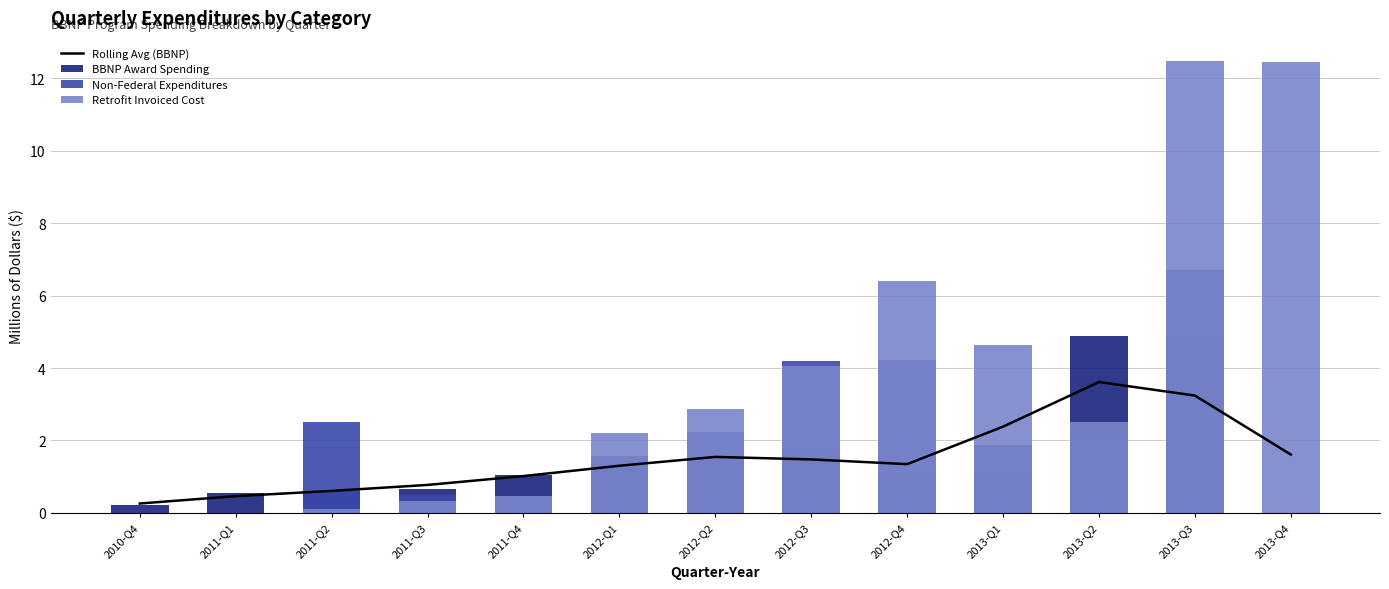

Reading left to right, extract all data points from this chart.

Rolling Avg (BBNP): 2010-Q4=0.3	2011-Q1=0.5	2011-Q2=0.6	2011-Q3=0.8	2011-Q4=1.0	2012-Q1=1.3	2012-Q2=1.5	2012-Q3=1.5	2012-Q4=1.3	2013-Q1=2.4	2013-Q2=3.6	2013-Q3=3.2	2013-Q4=1.6
BBNP Award Spending: 2010-Q4=0.2	2011-Q1=0.6	2011-Q2=0.6	2011-Q3=0.7	2011-Q4=1.1	2012-Q1=1.3	2012-Q2=1.5	2012-Q3=1.8	2012-Q4=1.1	2013-Q1=1.1	2013-Q2=4.9	2013-Q3=4.8	2013-Q4=0.0
Non-Federal Expenditures: 2010-Q4=0.0	2011-Q1=0.0	2011-Q2=2.5	2011-Q3=0.5	2011-Q4=0.5	2012-Q1=1.6	2012-Q2=2.2	2012-Q3=4.2	2012-Q4=4.2	2013-Q1=1.9	2013-Q2=2.2	2013-Q3=6.7	2013-Q4=0.0
Retrofit Invoiced Cost: 2010-Q4=0.0	2011-Q1=0.0	2011-Q2=0.1	2011-Q3=0.3	2011-Q4=0.5	2012-Q1=2.2	2012-Q2=2.9	2012-Q3=4.1	2012-Q4=6.4	2013-Q1=4.6	2013-Q2=2.5	2013-Q3=12.5	2013-Q4=12.4